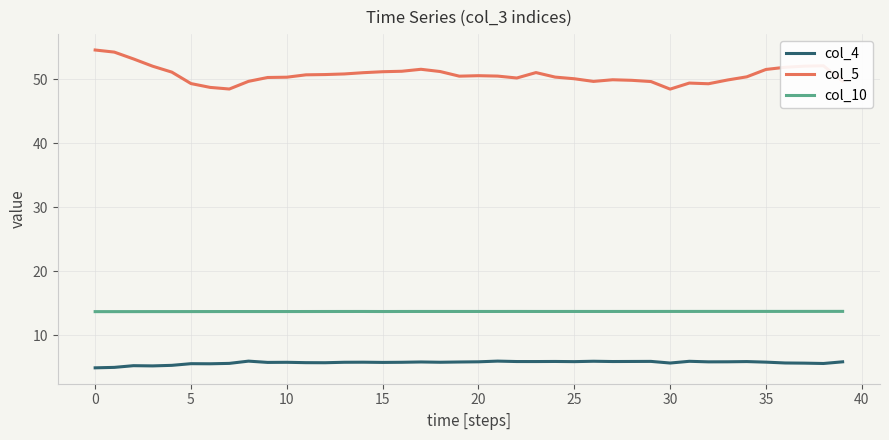

Which series has the largest range (max minus min)?

col_5